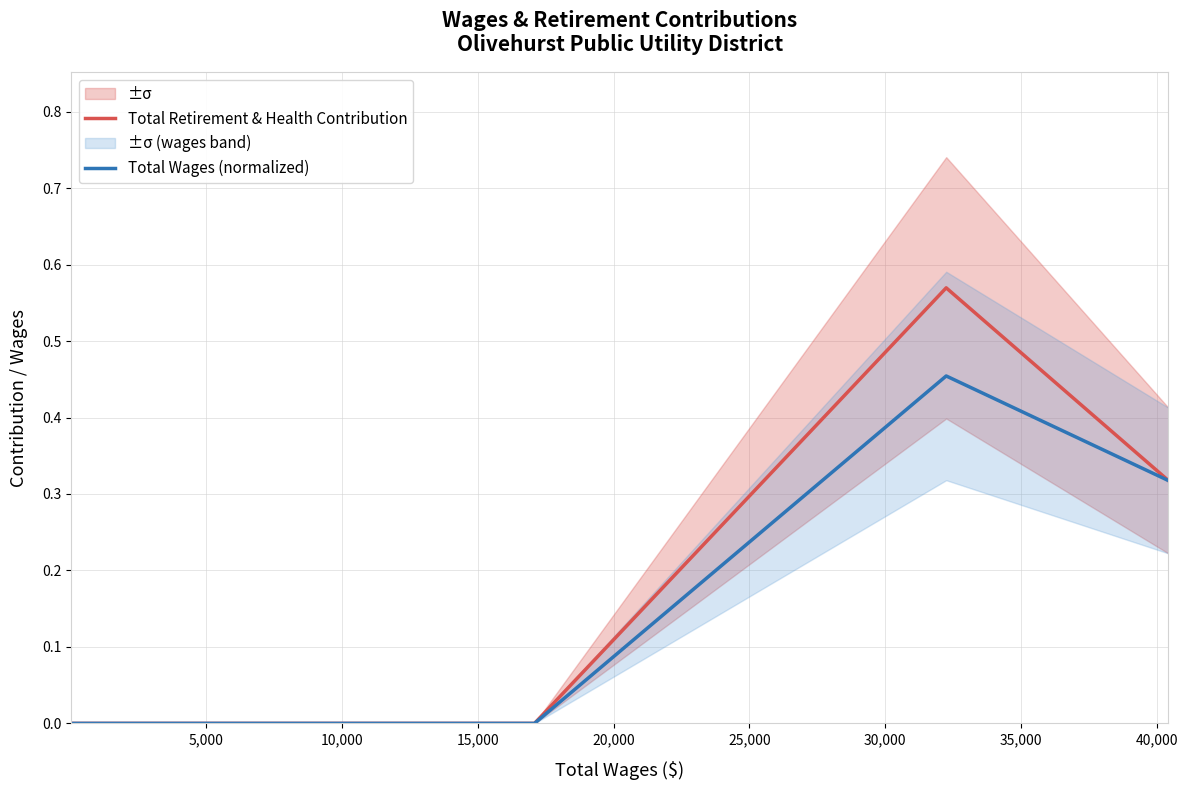

Reading left to right, transcribe all the data shown in this chart.

Total Retirement & Health Contribution: 0.0	0.0	0.0	0.0	0.0	0.0	0.6	0.3
Total Wages (normalized): 0.0	0.0	0.0	0.0	0.0	0.0	0.5	0.3